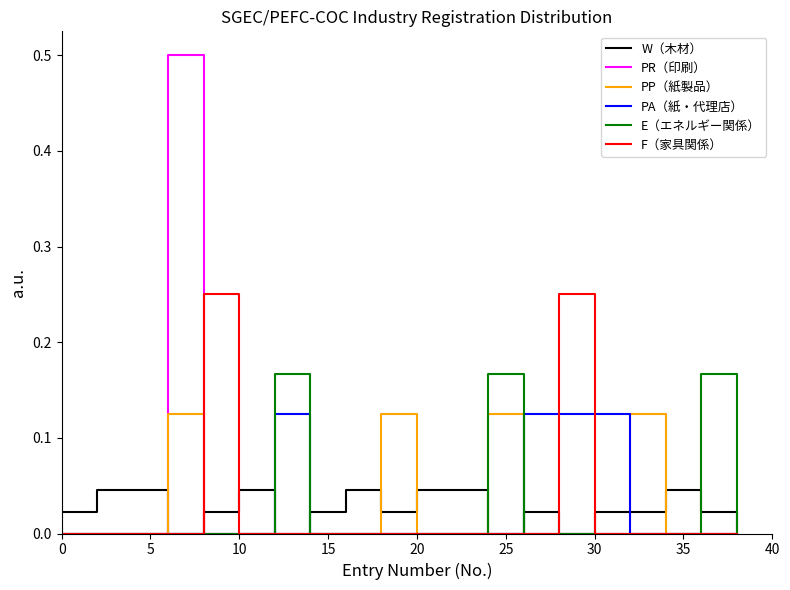

What is the maximum value shown in the chart?

0.5